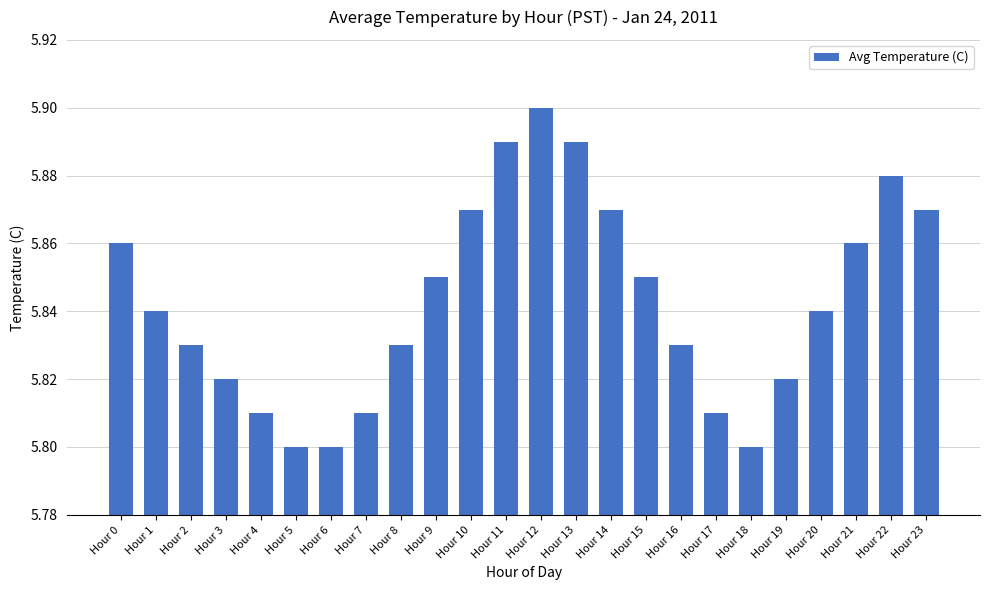

What is the sum of all values?

140.2